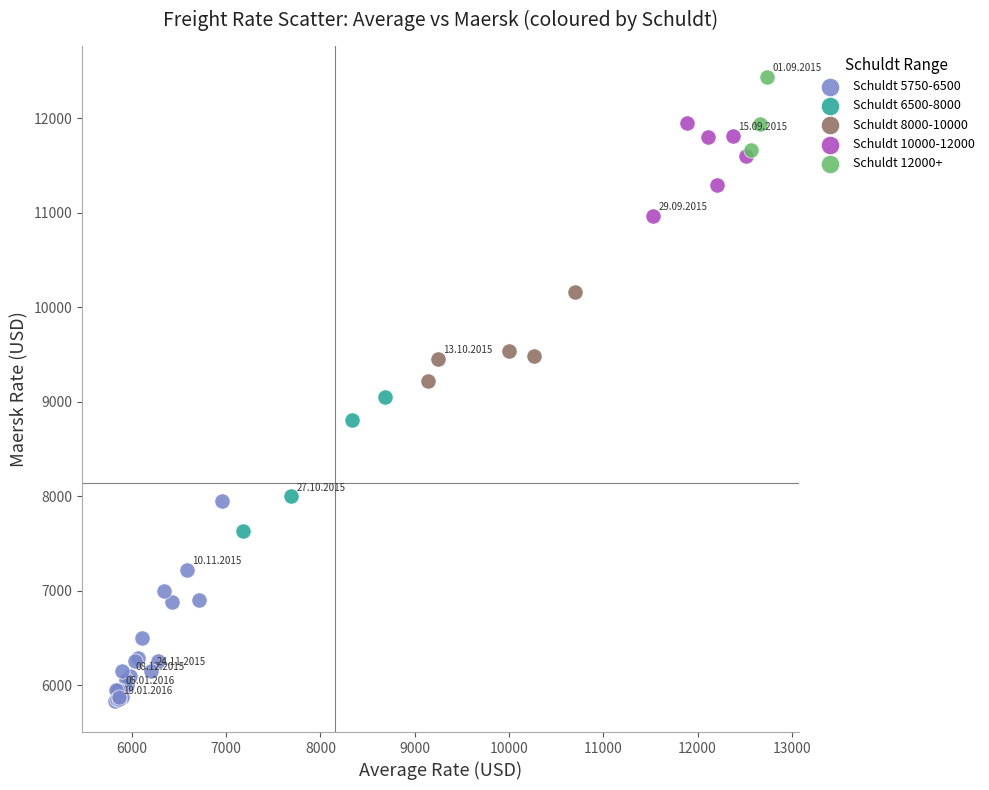

Which series contains the highest Y value?

Schuldt 12000+